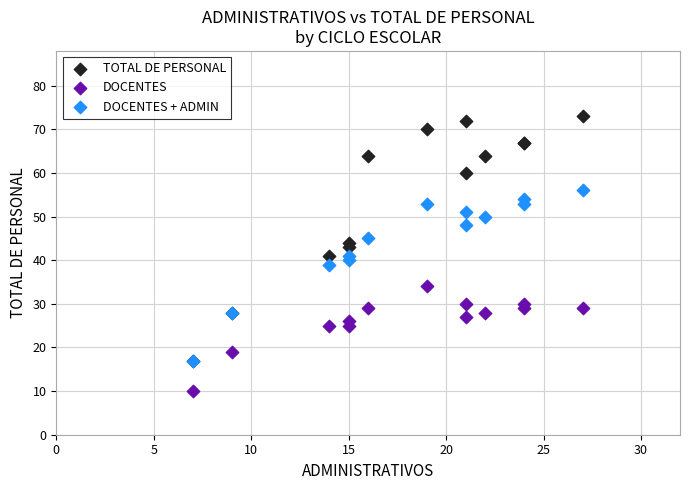

In the DOCENTES + ADMIN series, what Y value is closest to 36?

39